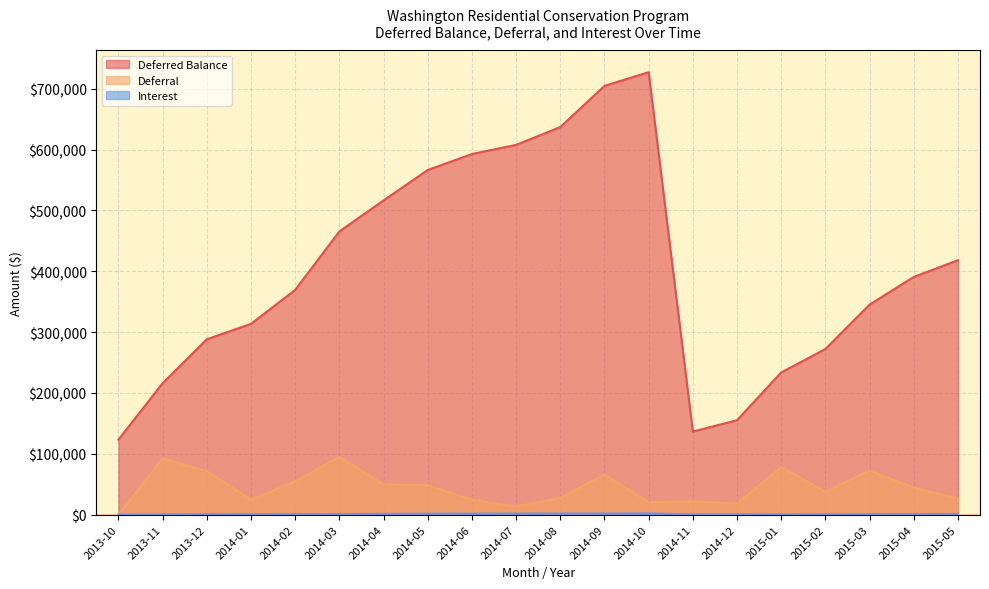

How many categories are shown in the chart?

20